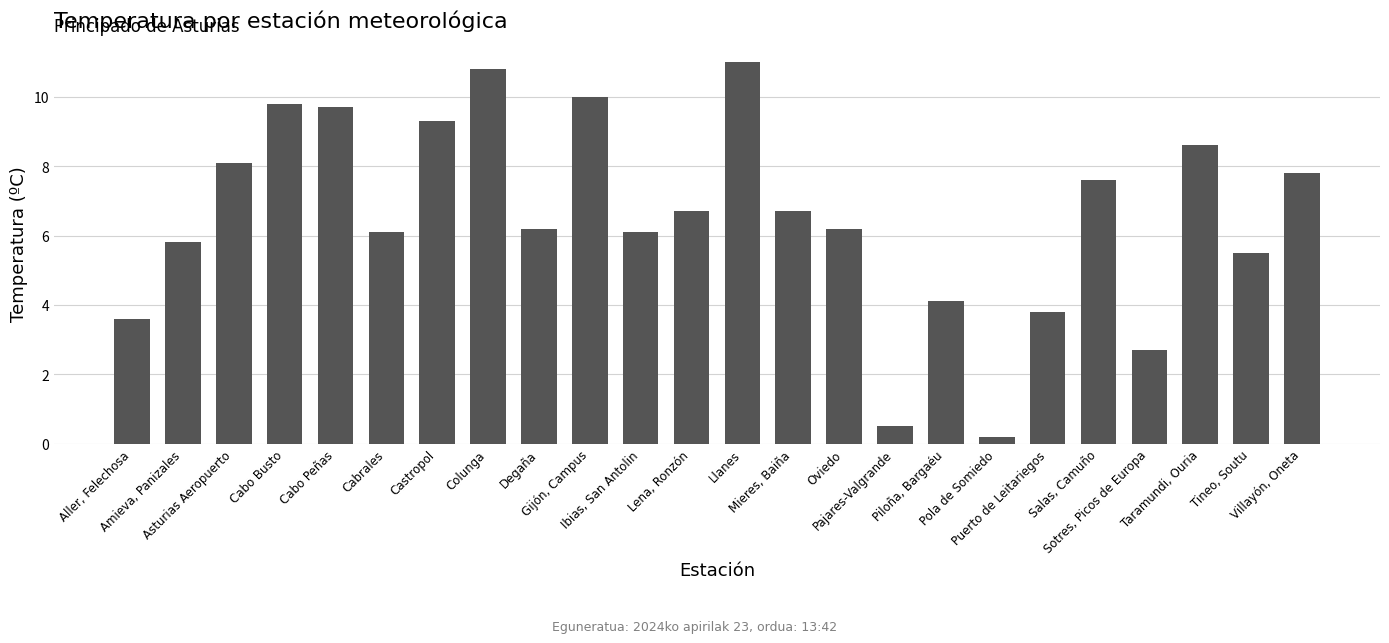

What is the smallest value displayed?

0.2